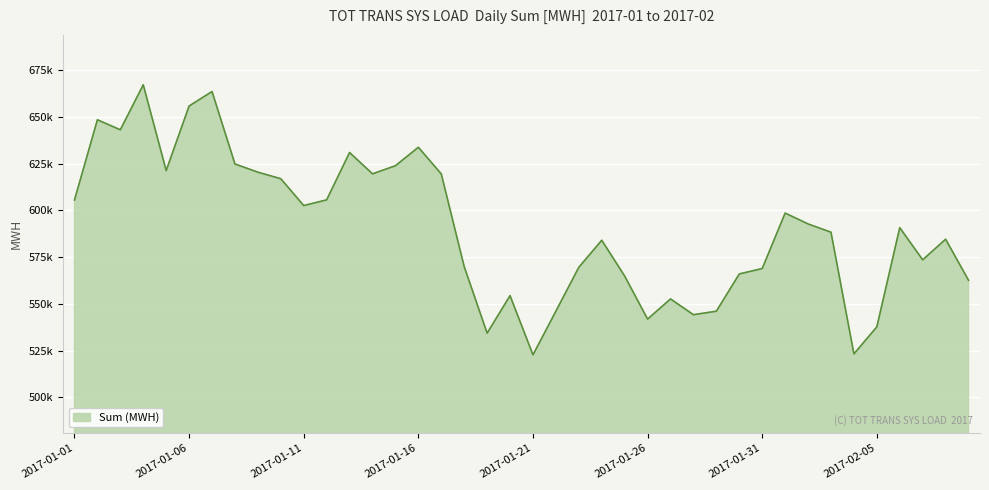

At which category does the data reach its first local peak?

2017-01-02